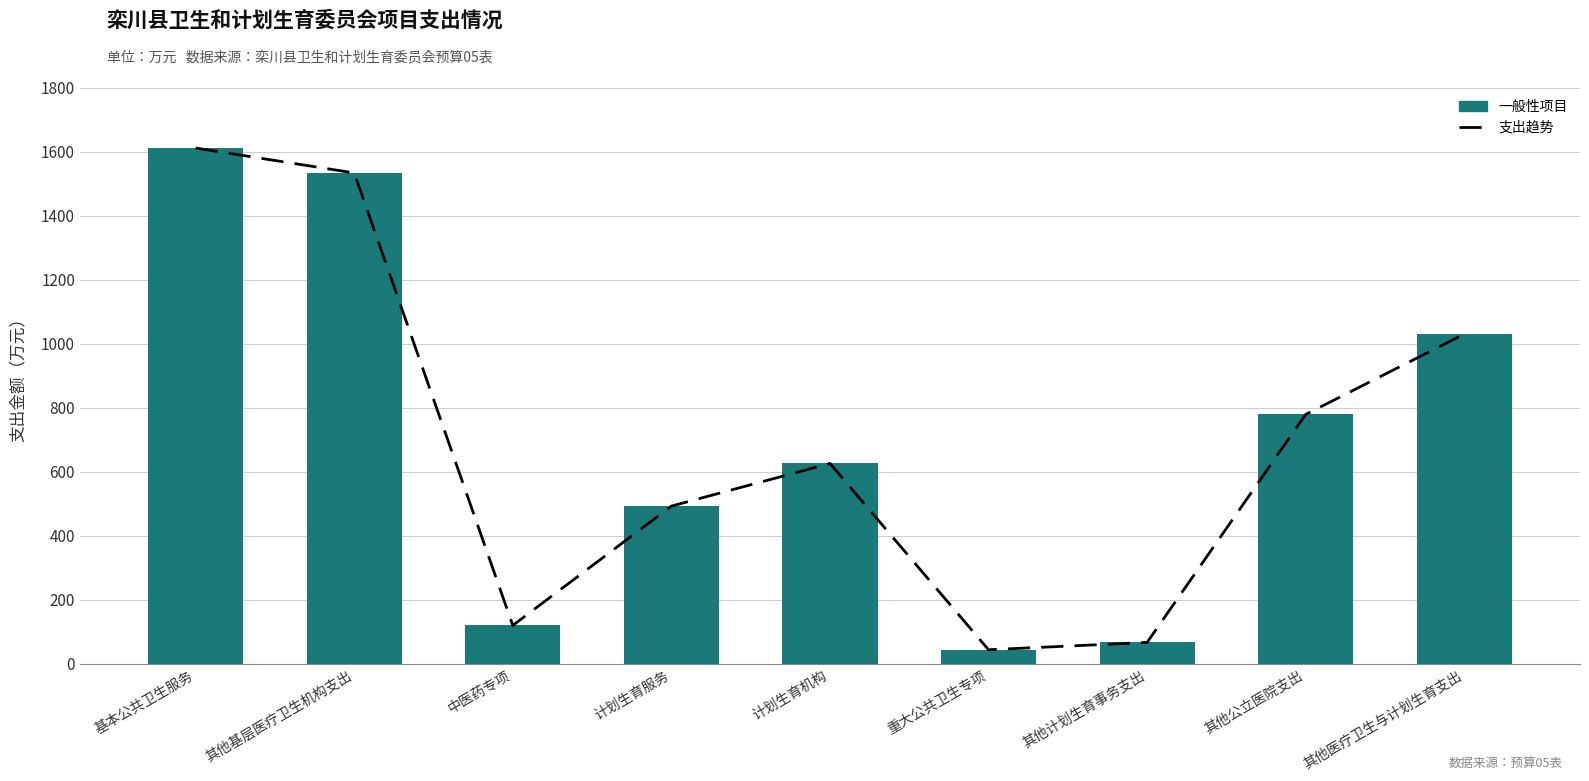

Rank the series by their maximum value, from highest to lowest.

支出趋势, 一般性项目